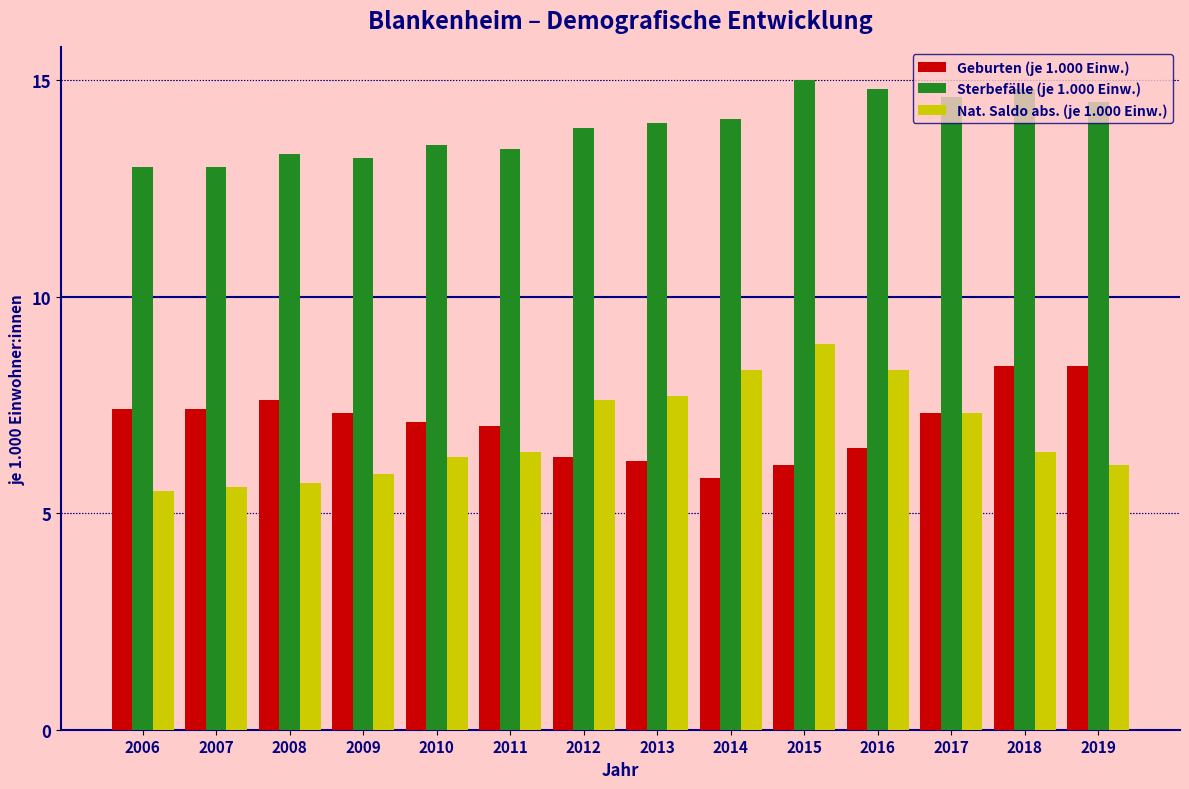

Is it true that Geburten (je 1.000 Einw.) equals 7.6 at 2008?

True